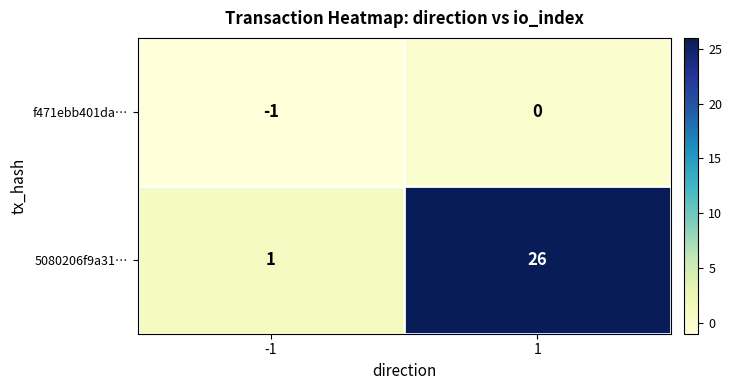

Is it true that f471ebb401da… equals 0 at 1?

True